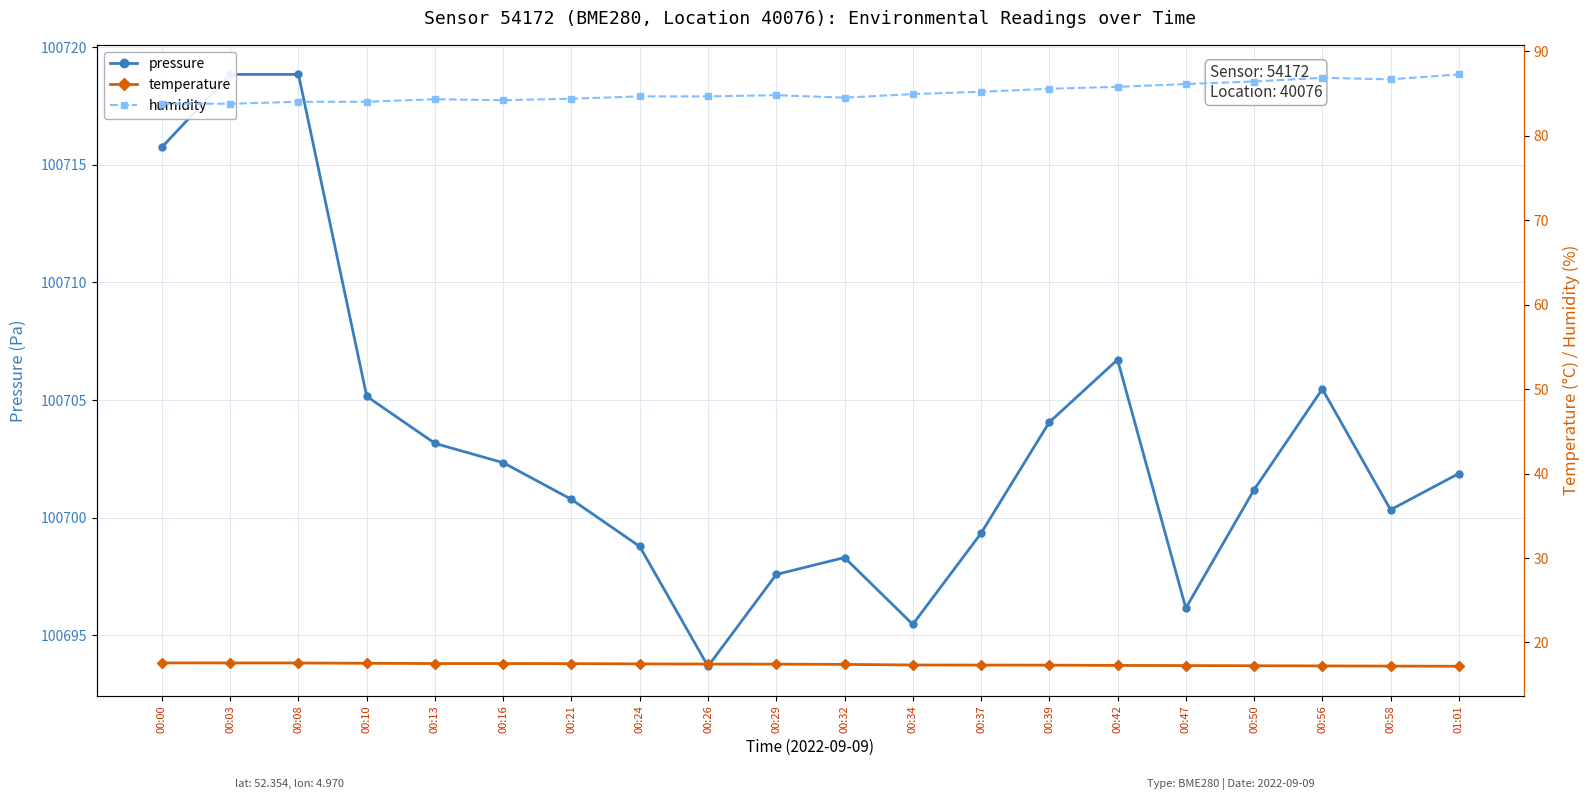

What is the label of the 11th point from the left?

00:32